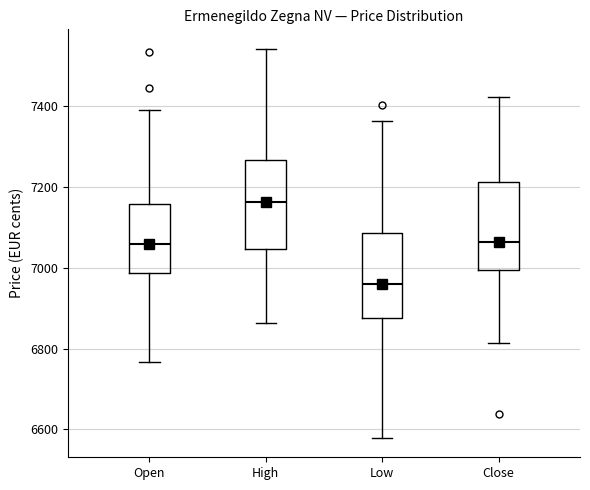

Reading left to right, transcribe this box plot: for each box, give where its median line is, the range the box spans, and where its two whiskers end, as read against the y-axis. The values are not printed on the chart, so give them approximately, as read against the axis.

Open: median 7060, box 6980 to 7160, whiskers 6760 to 7400
High: median 7160, box 7040 to 7260, whiskers 6860 to 7540
Low: median 6960, box 6880 to 7080, whiskers 6580 to 7360
Close: median 7060, box 7000 to 7220, whiskers 6820 to 7420